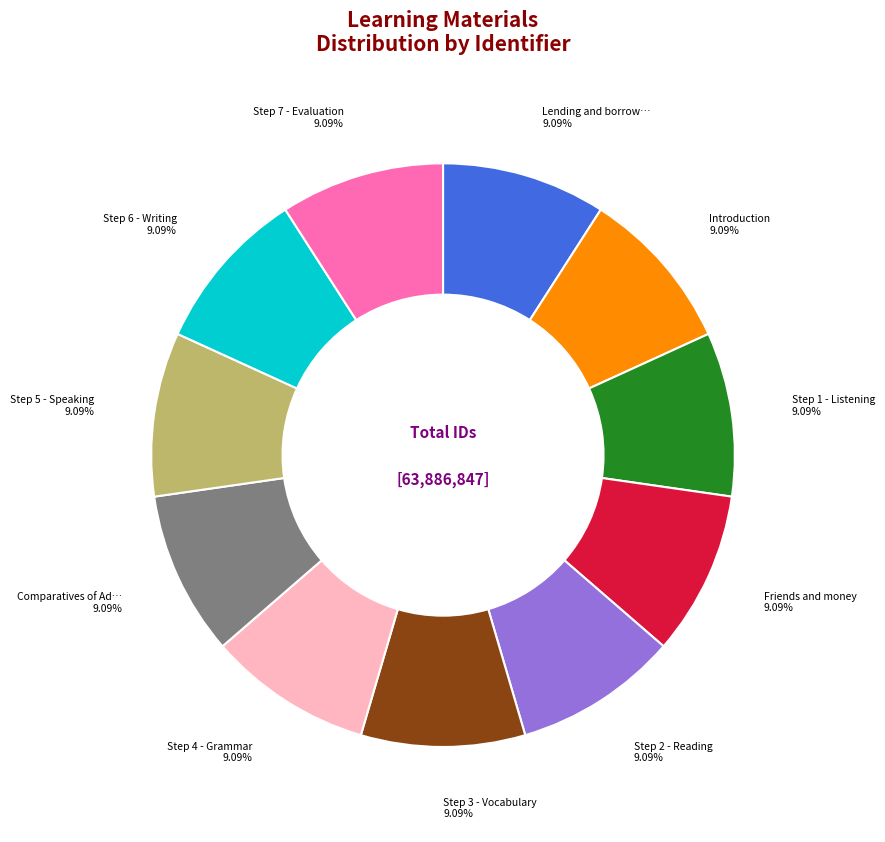

Does any single category account for the majority?

No